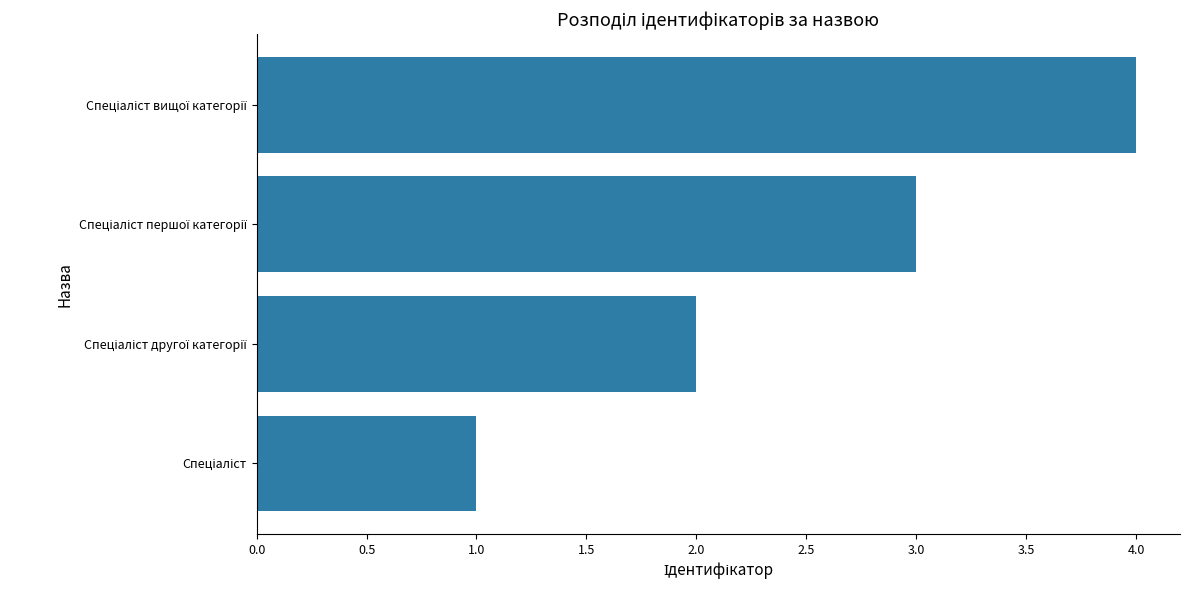

What is the difference between the maximum and minimum values?

3